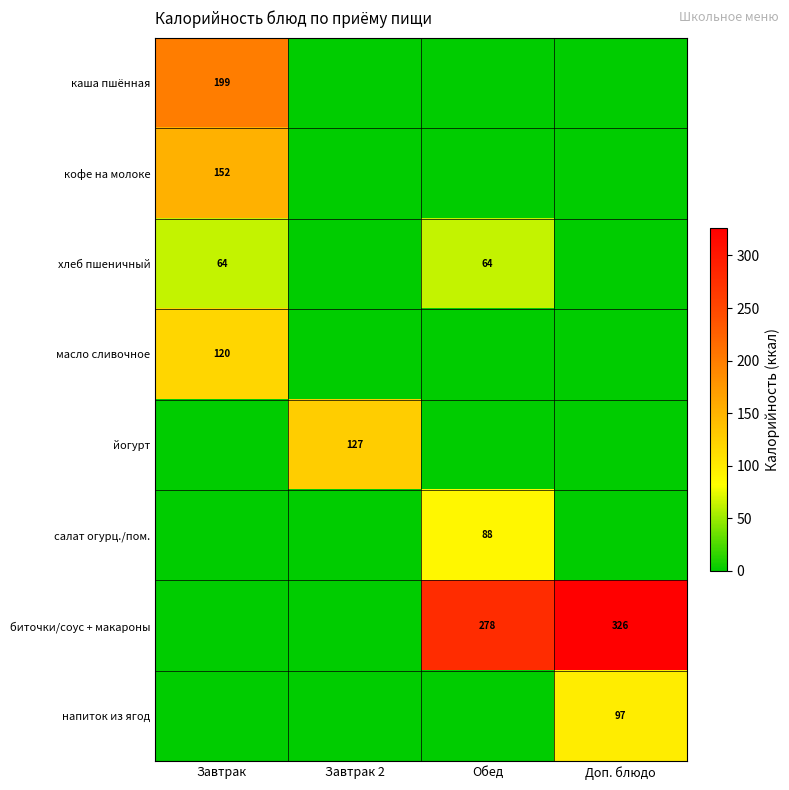

The value of напиток из ягод at Доп. блюдо is 168. True or false?

False